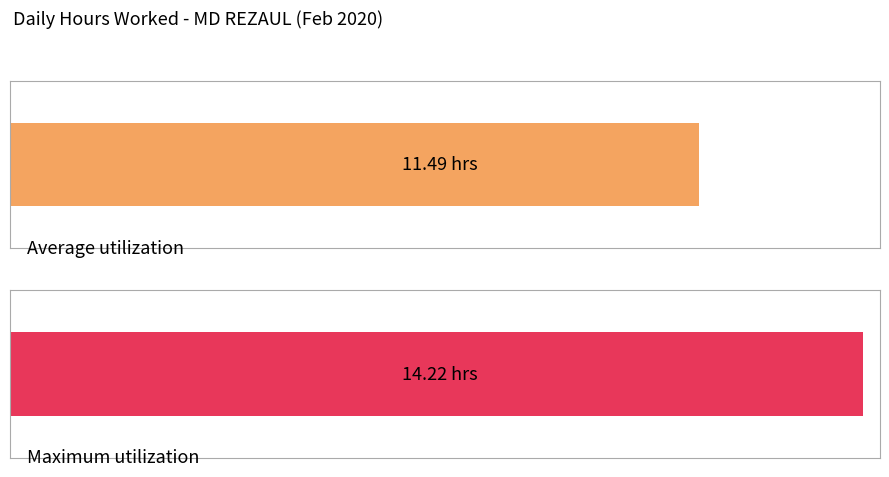

What is the ratio of the value at 2 to the value at 25?

0.8